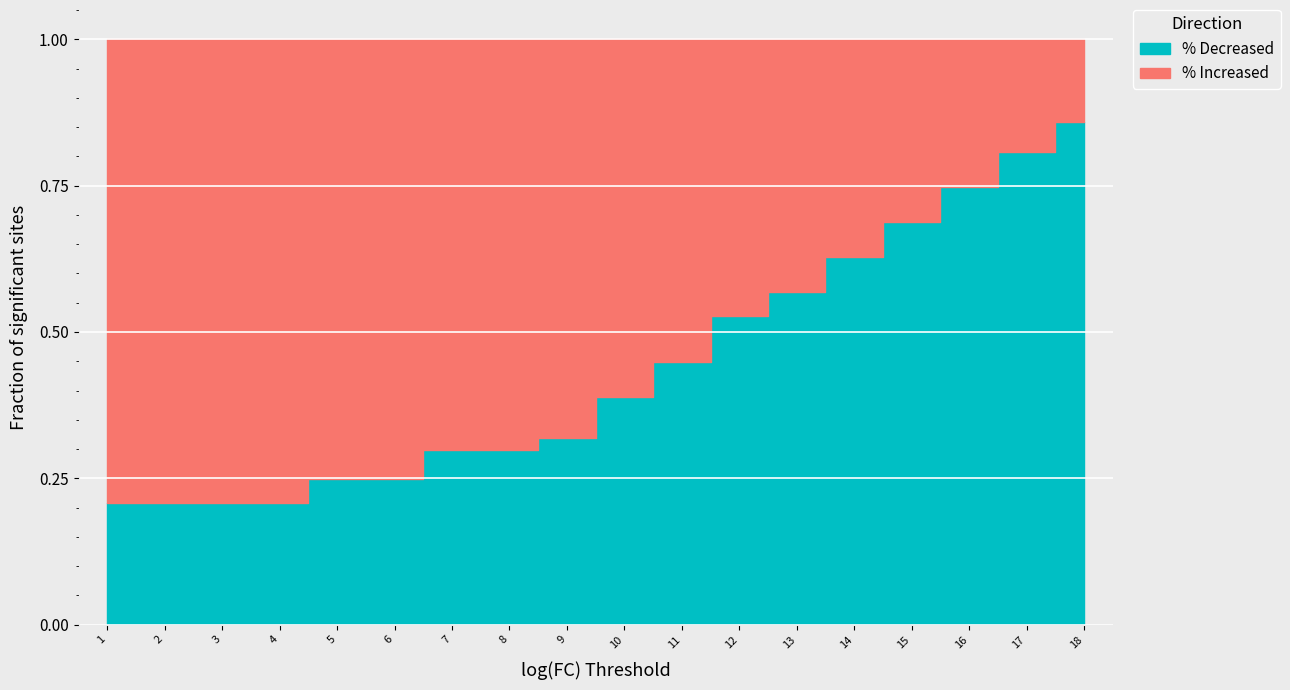

What is the difference between the maximum and minimum values in the % Decreased series?

0.6